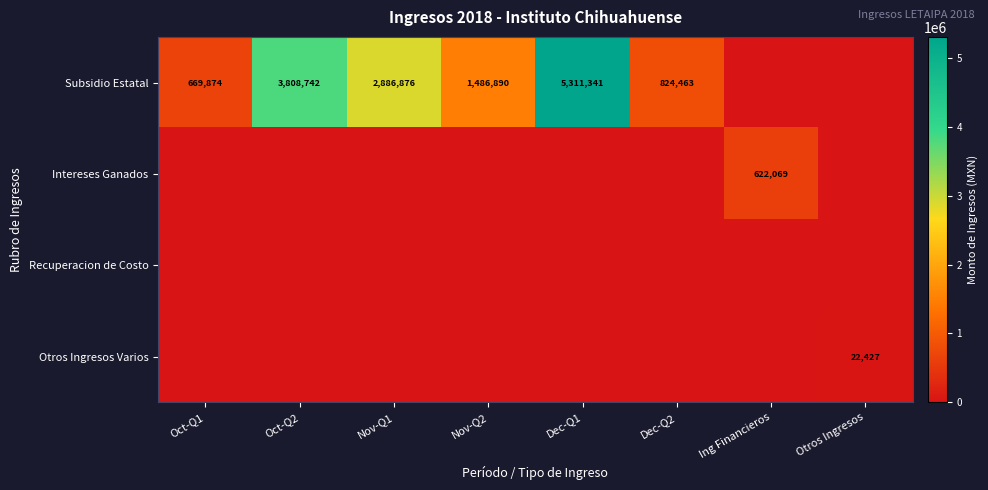

The Intereses Ganados series shows 622069 at Ing Financieros. True or false?

True